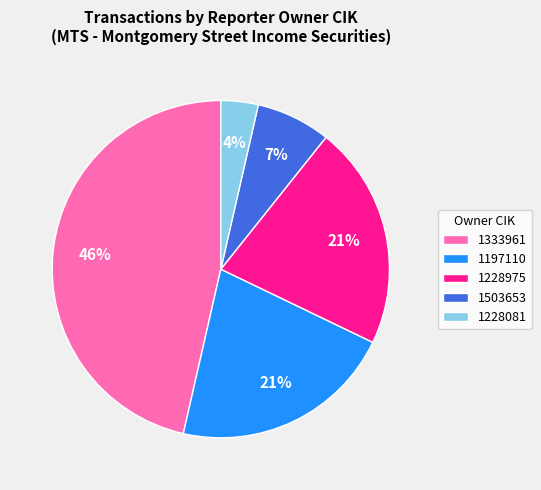

What percentage is the 1228975 slice, to the nearest percent?

21%